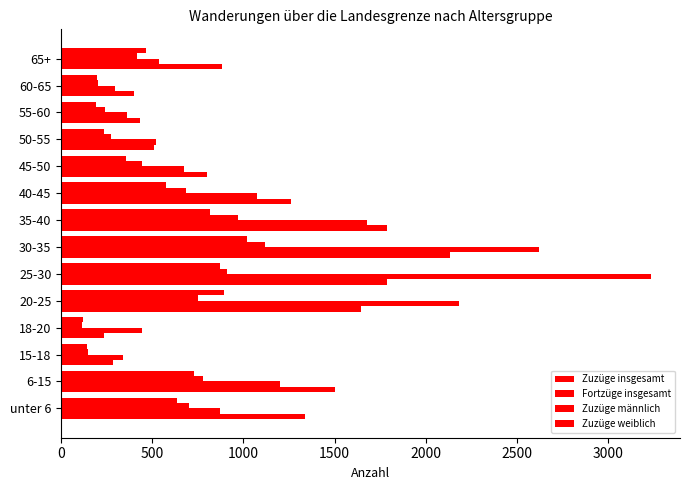

How many data points in Zuzüge männlich are less than 685?

7